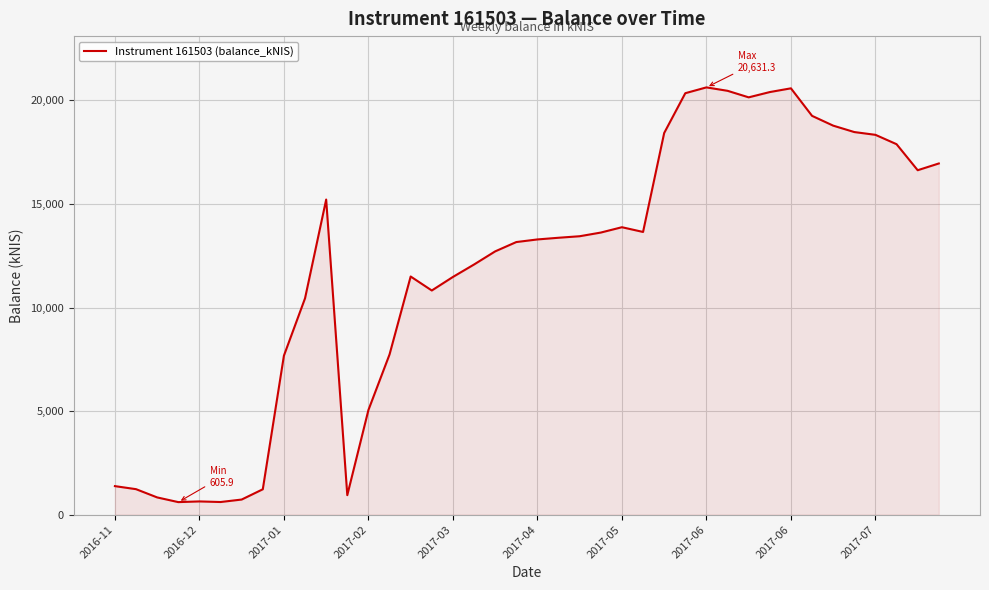

What is the maximum value shown in the chart?

20631.3